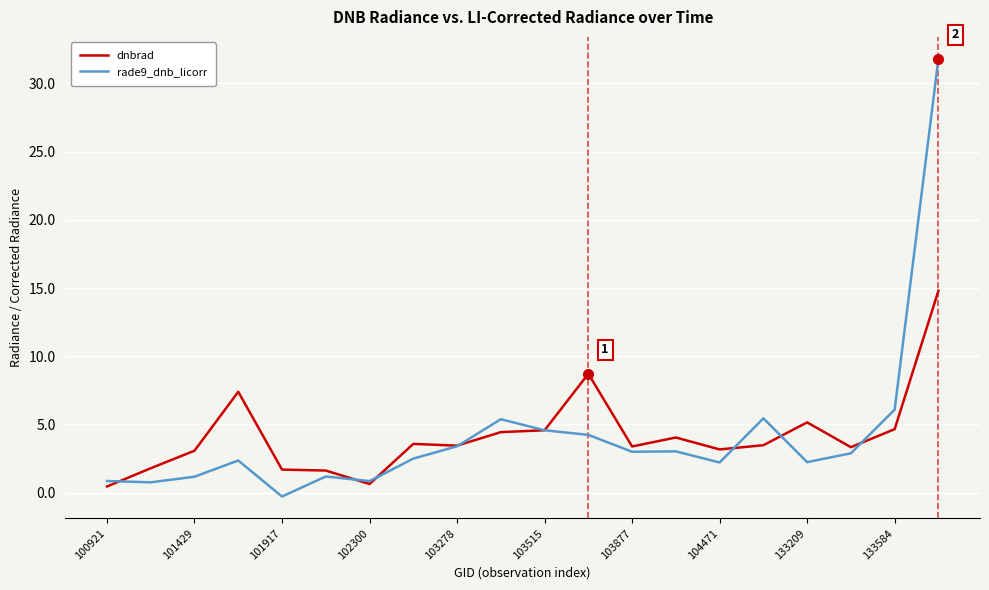

Does the chart display data point markers on the line(s)?

No